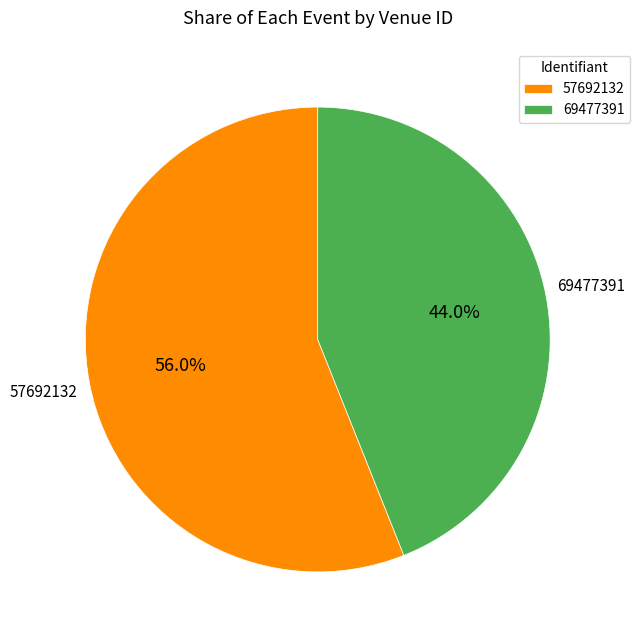

Does 57692132 account for over 50% of the chart?

Yes